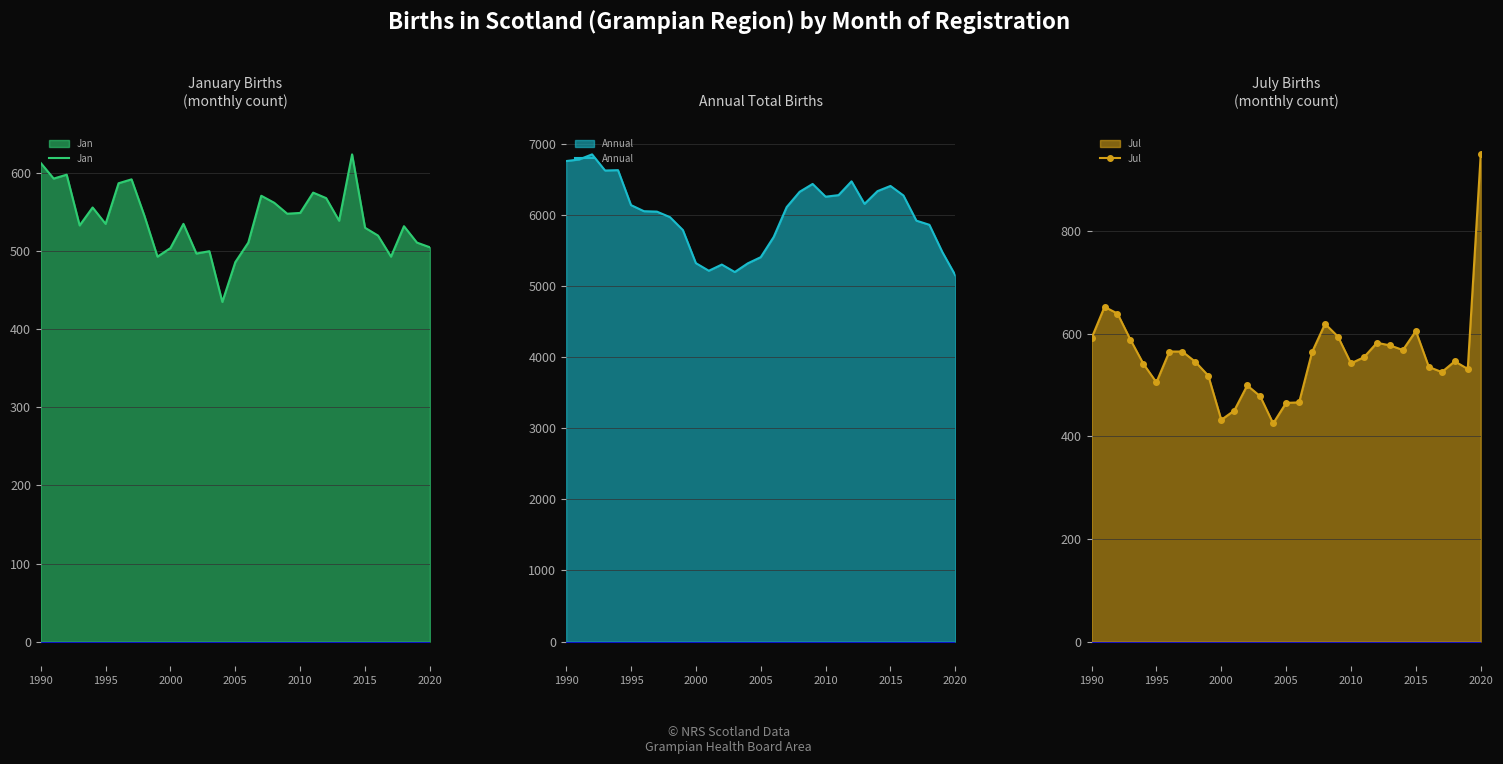

What is the maximum value for Jan?

624